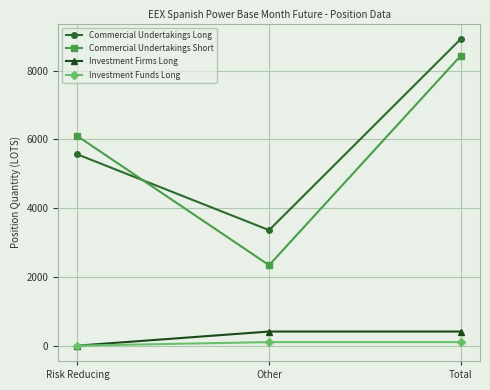

What is the approximate value of Investment Firms Long at Other?

410